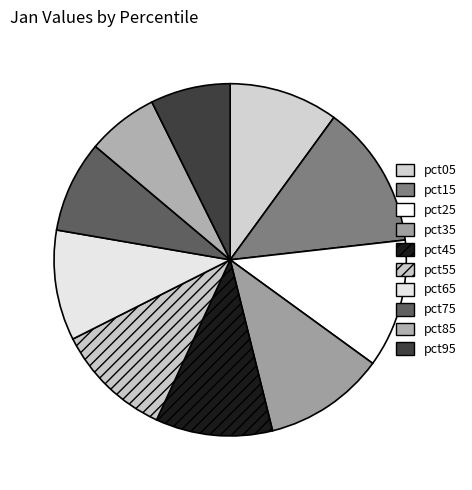

Do pct25 and pct05 together represent more than half of the pie?

No